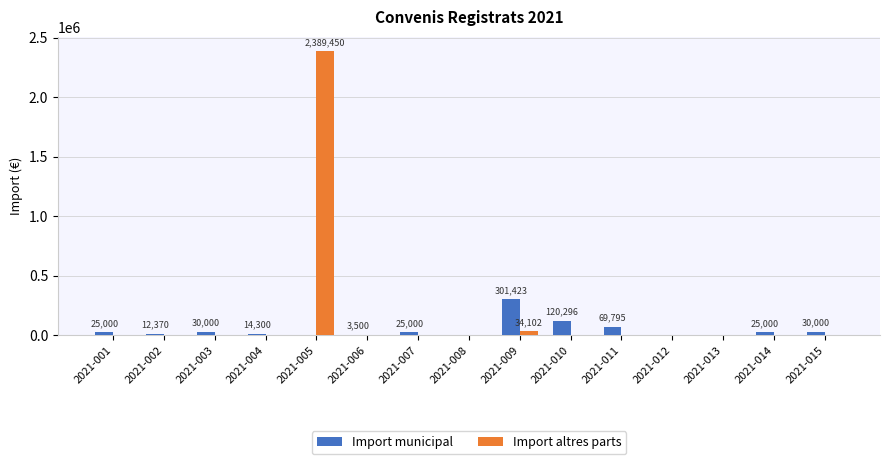

The value of Import altres parts at 2021-004 is -740728.0. True or false?

False